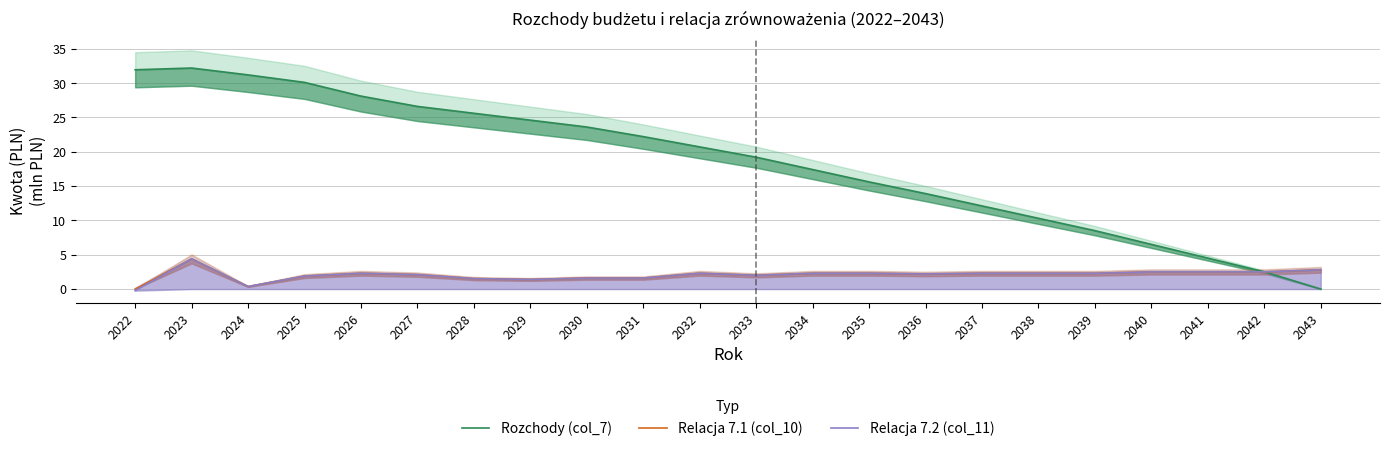

How many positive values does the Relacja 7.2 (col_11) series have?

21